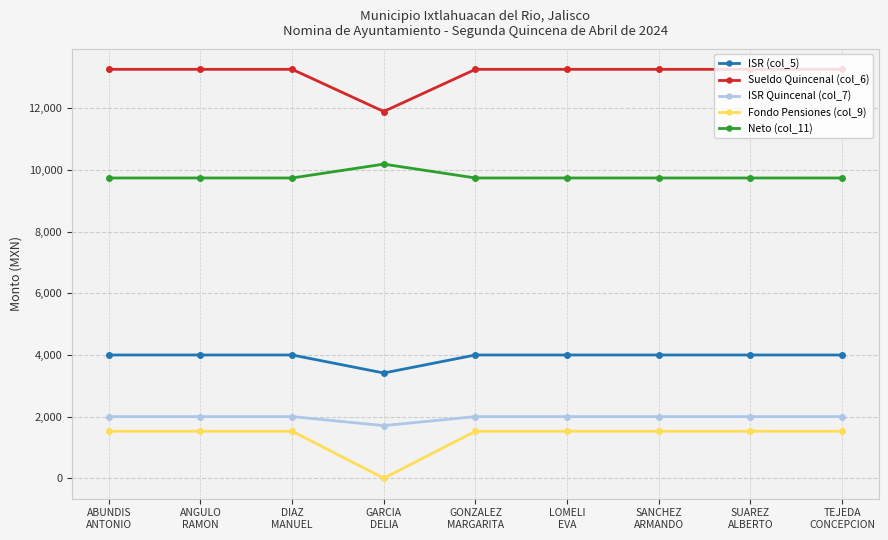

What is the total value across all series at DIAZ
MANUEL?

30520.5